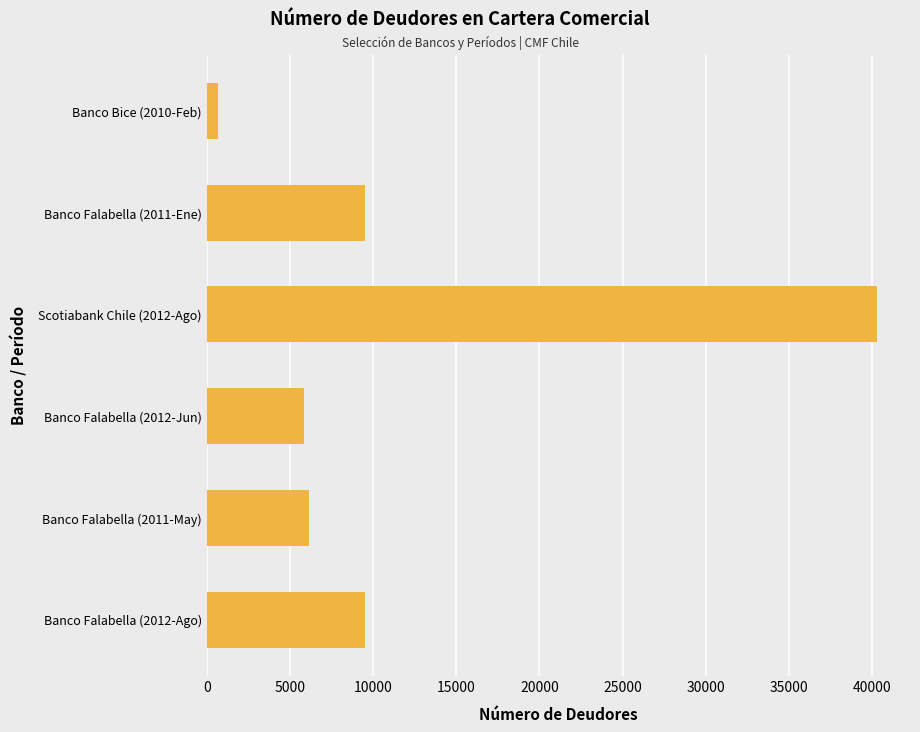

What is the ratio of the value at Scotiabank Chile (2012-Ago) to the value at Banco Falabella (2012-Ago)?

4.2